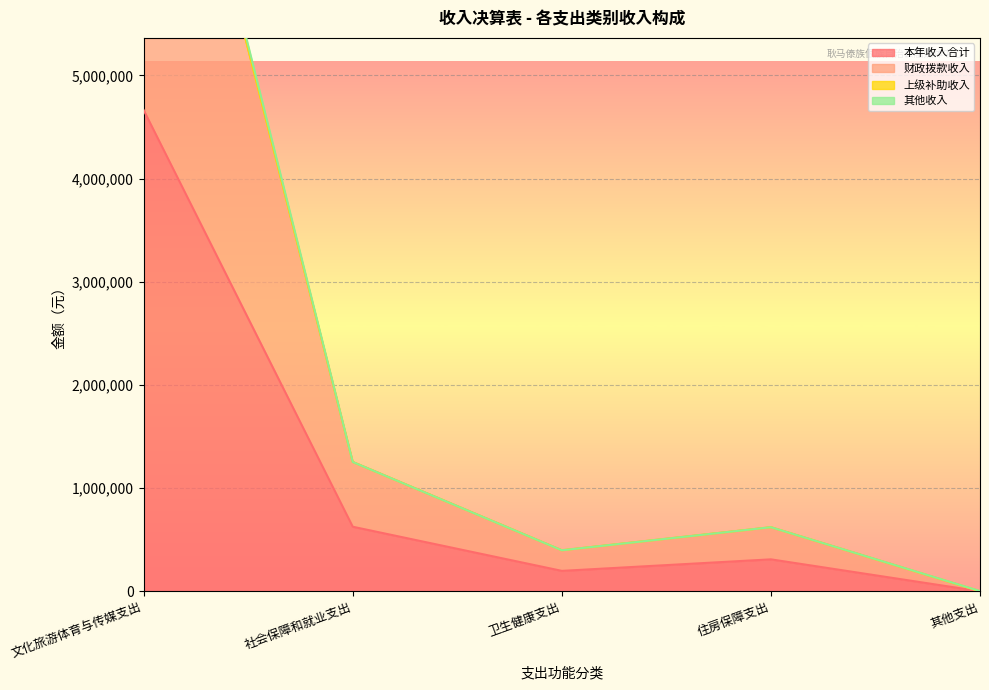

What is the label of the 3rd point from the right?

卫生健康支出